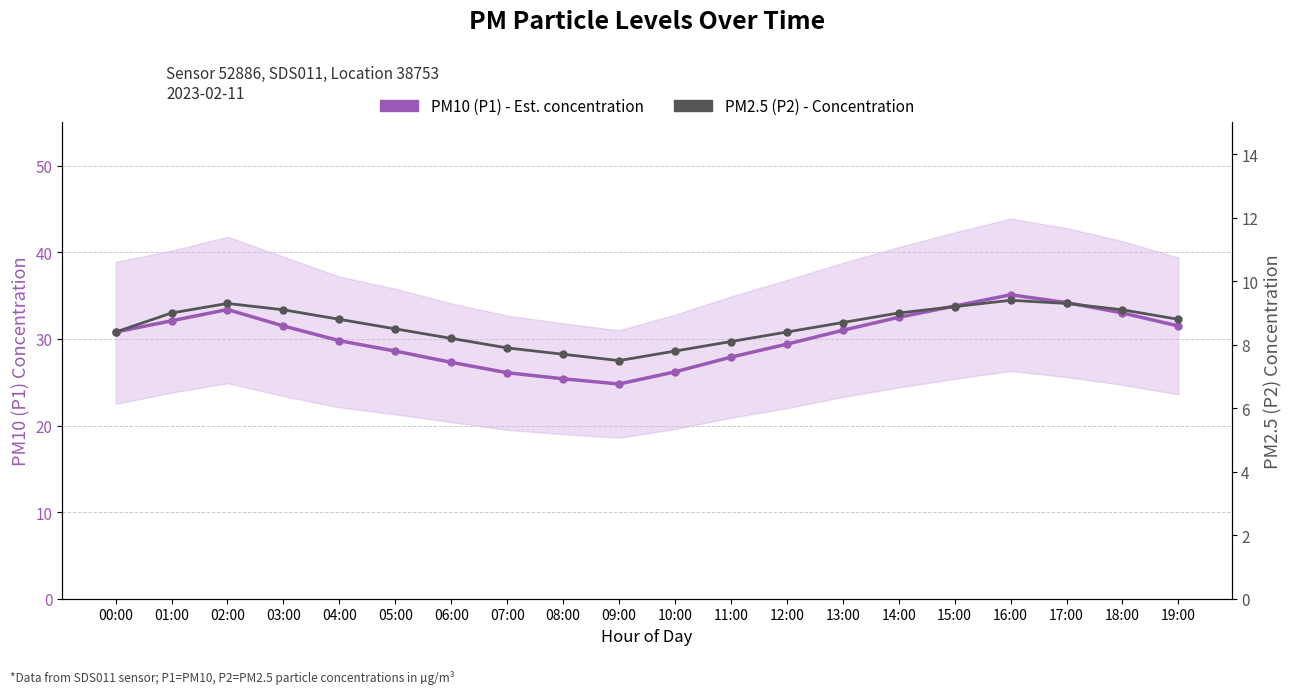

How many lines are shown in the chart?

2